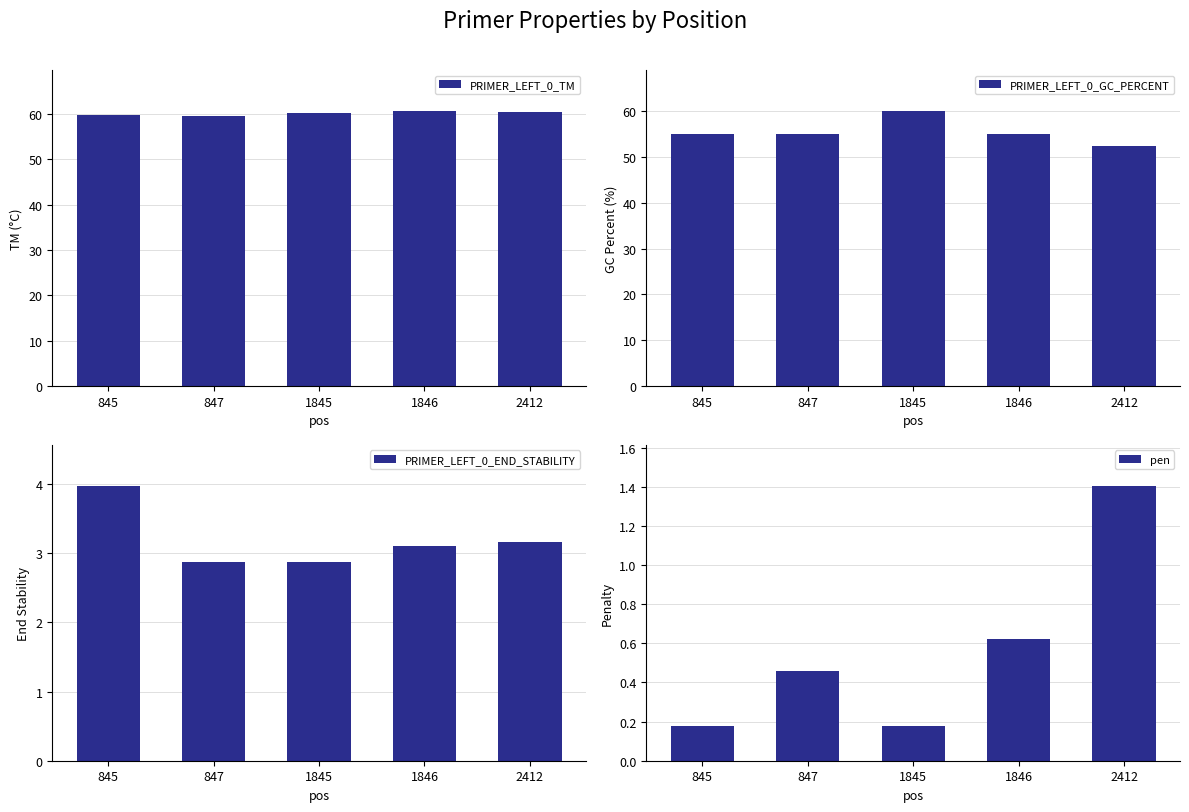

Which series has the largest total across all categories?

PRIMER_LEFT_0_TM